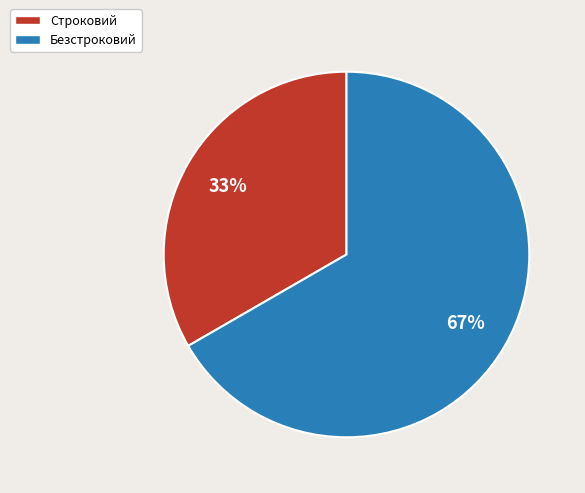

How many slices are in this pie chart?

2